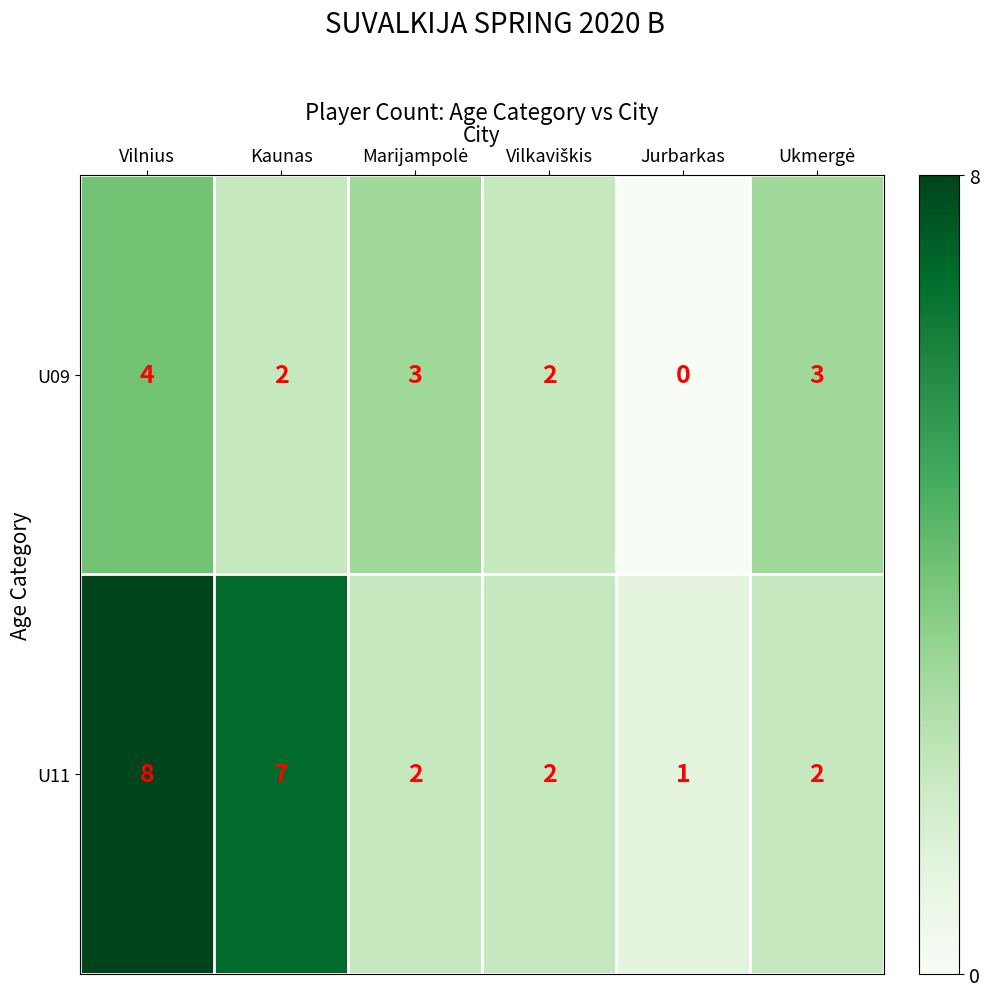

List the series in order of their overall mean, lowest first.

U09, U11